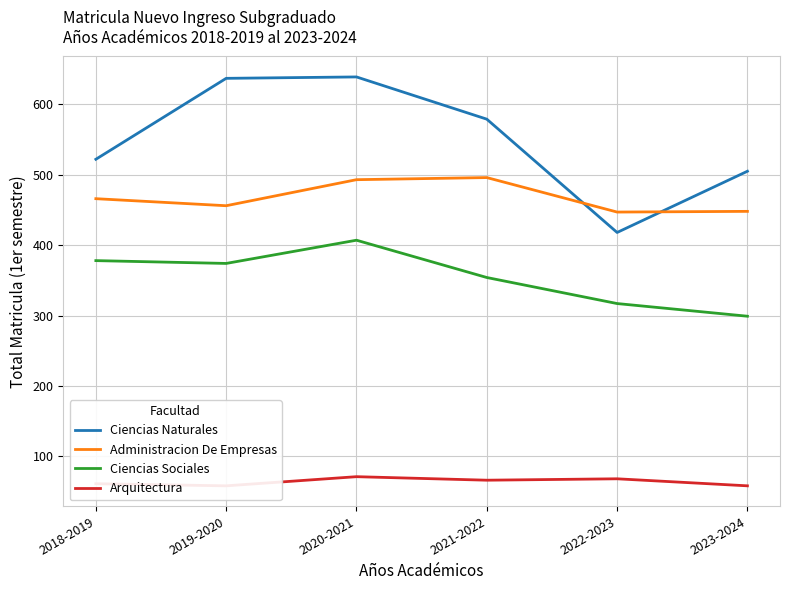

List the labels in order of Ciencias Sociales value, smallest first.

2023-2024, 2022-2023, 2021-2022, 2019-2020, 2018-2019, 2020-2021